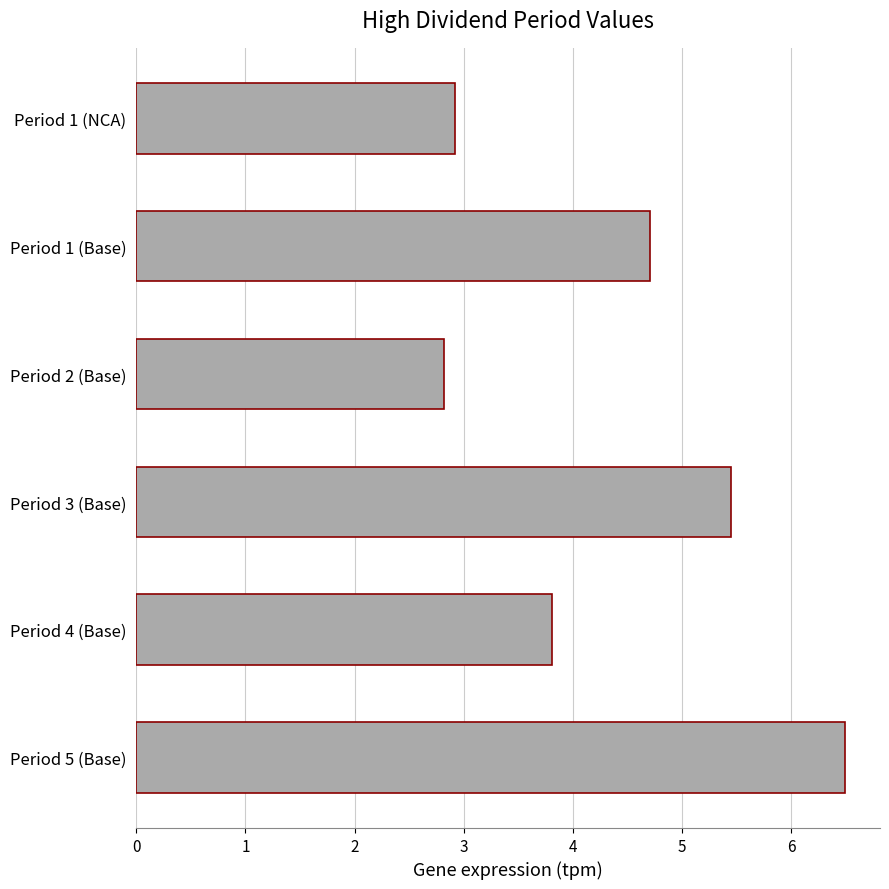

The value at Period 1 (Base) is 2.3. True or false?

False